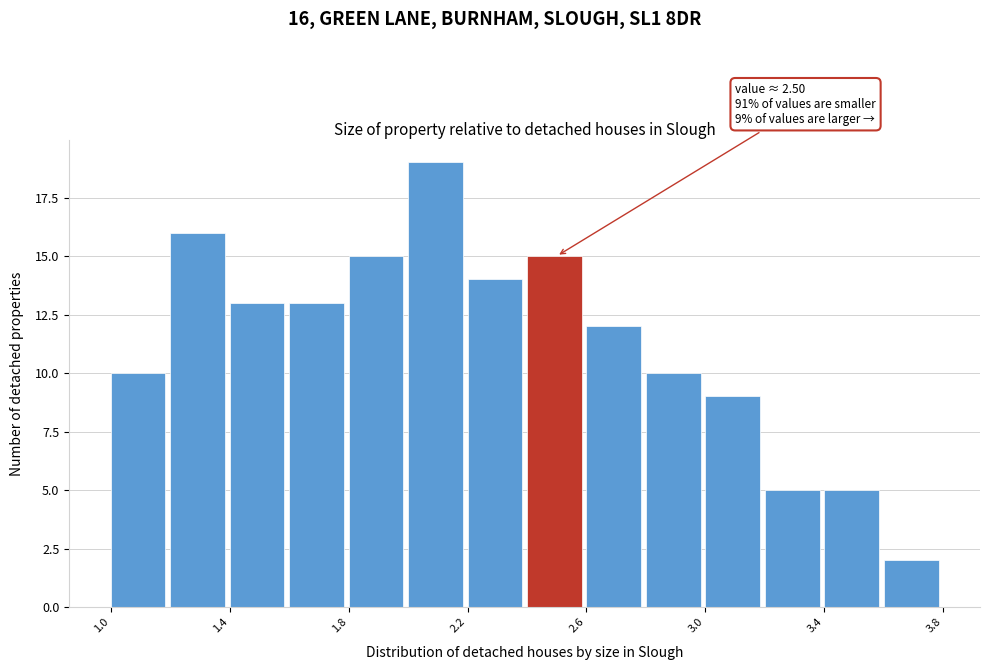

Over which range of the x-axis is the bar tallest?

2.0 to 2.2